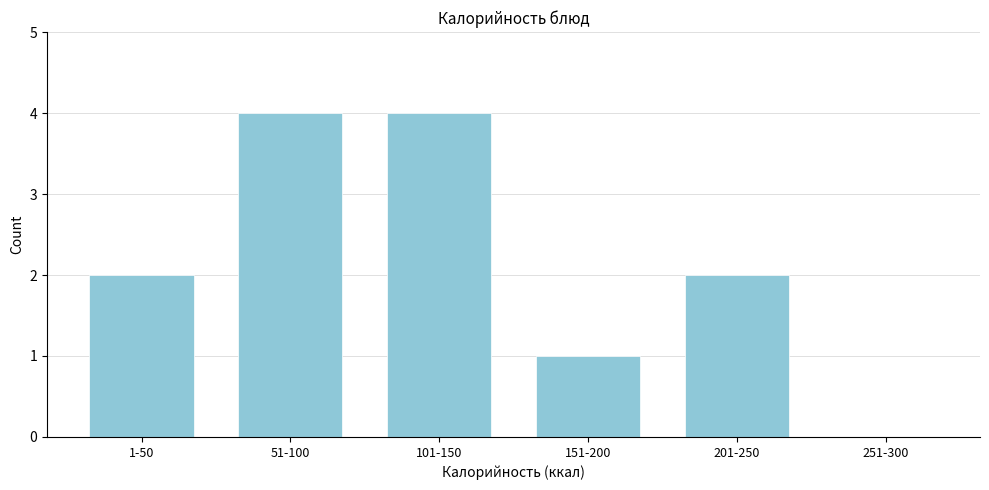

Reading left to right, list all the values displayed in this chart.

1-50=2	51-100=4	101-150=4	151-200=1	201-250=2	251-300=0